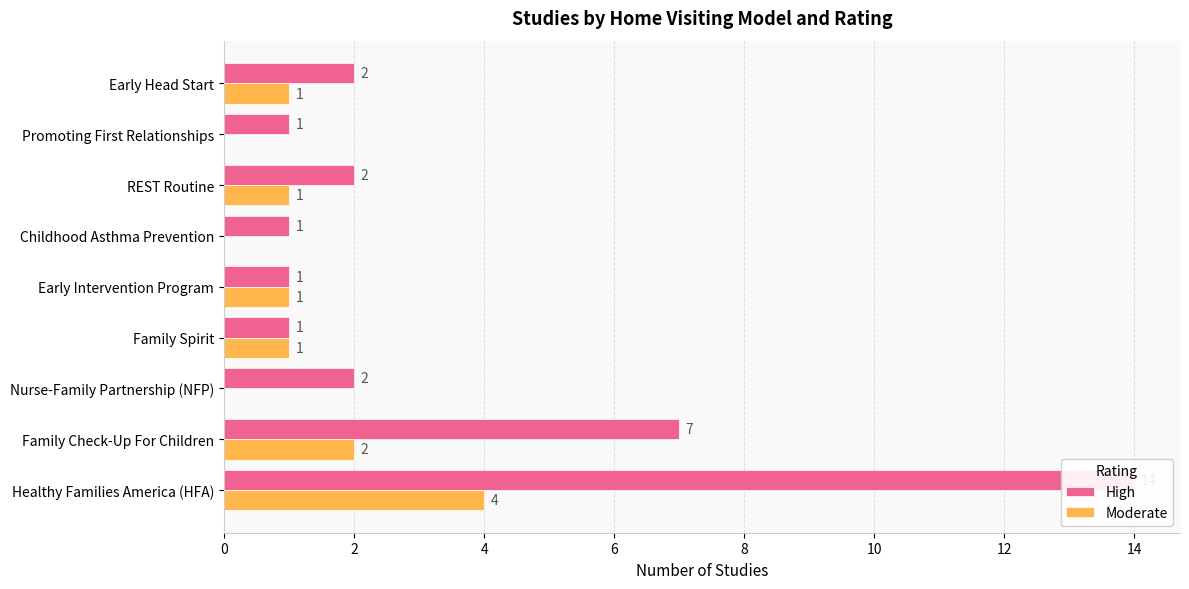

At how many categories does at least one series exceed 10?

1